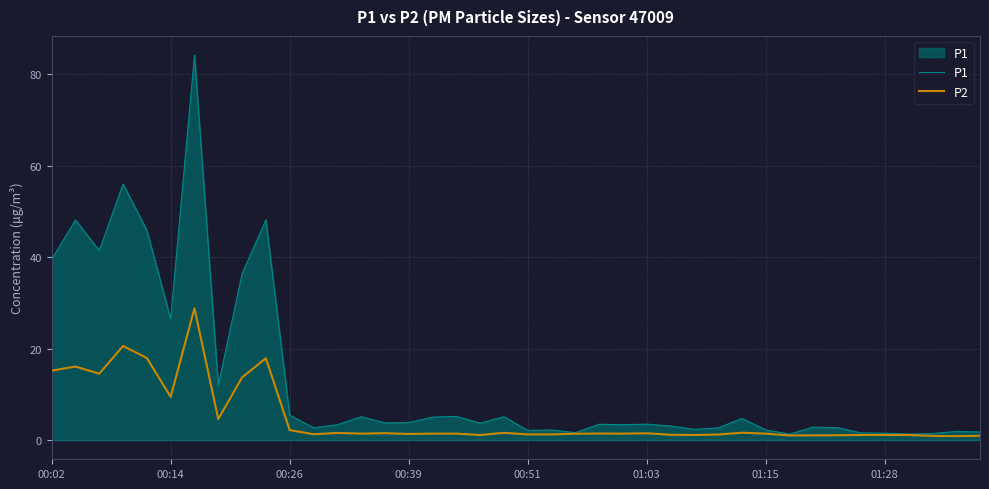

Is it true that P2 equals 15.2 at 00:02?

True